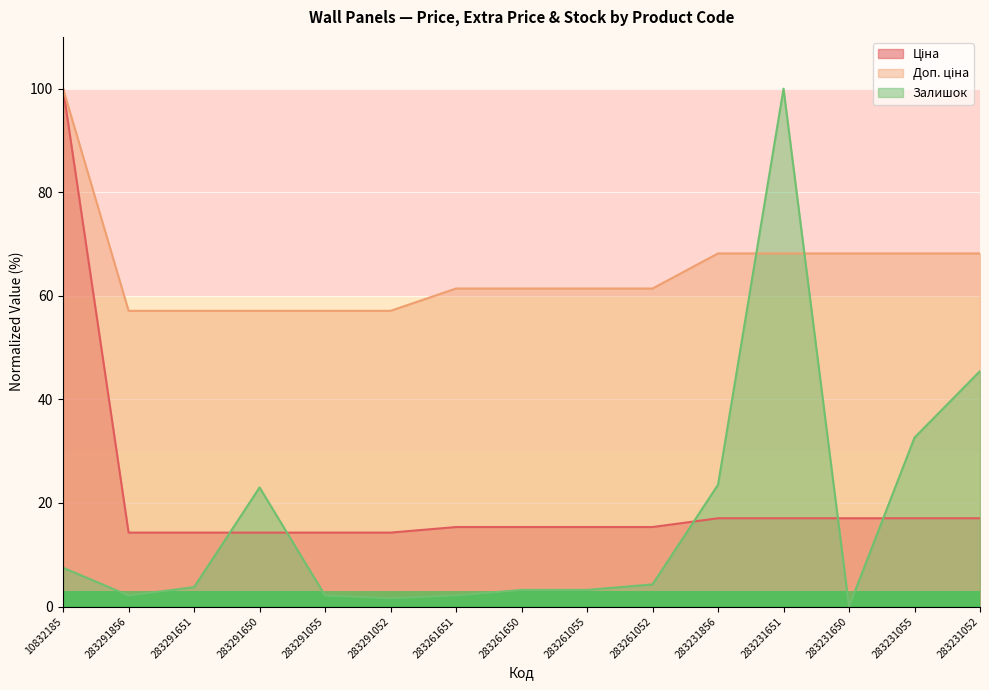

Reading right to left, transcribe all the data shown in this chart.

Ціна: 283231052=17.0	283231055=17.0	283231650=17.0	283231651=17.0	283231856=17.0	283261052=15.4	283261055=15.4	283261650=15.4	283261651=15.4	283291052=14.3	283291055=14.3	283291650=14.3	283291651=14.3	283291856=14.3	10832185=100.0
Доп. ціна: 283231052=68.2	283231055=68.2	283231650=68.2	283231651=68.2	283231856=68.2	283261052=61.4	283261055=61.4	283261650=61.4	283261651=61.4	283291052=57.1	283291055=57.1	283291650=57.1	283291651=57.1	283291856=57.1	10832185=100.0
Залишок: 283231052=45.5	283231055=32.6	283231650=0.0	283231651=100.0	283231856=23.5	283261052=4.3	283261055=3.2	283261650=3.2	283261651=2.1	283291052=1.6	283291055=2.1	283291650=23.0	283291651=3.7	283291856=2.1	10832185=7.5